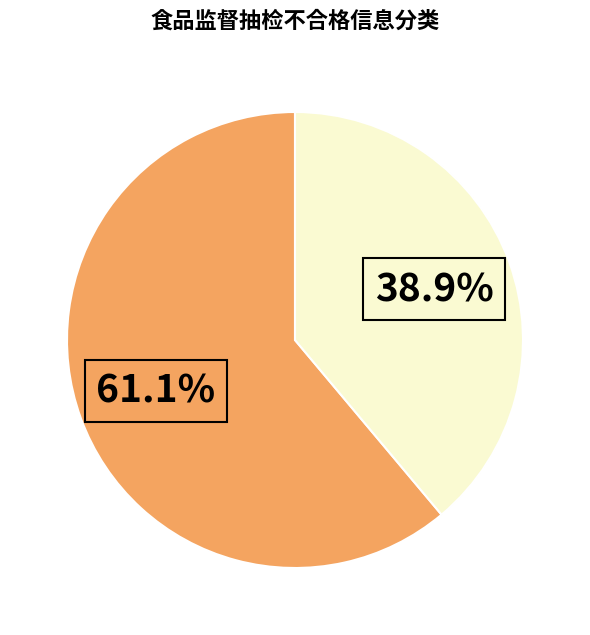

Is there any slice that represents more than half of the pie?

Yes